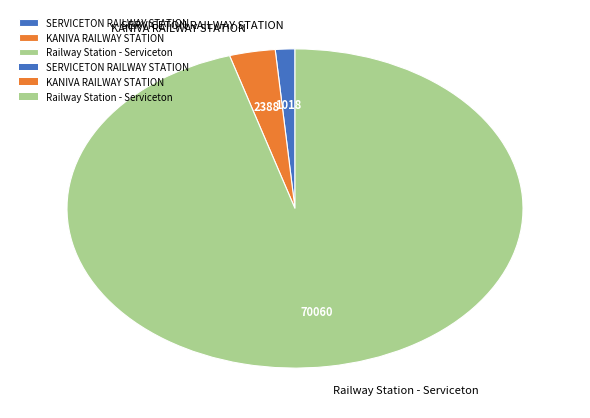

Does KANIVA RAILWAY STATION account for over 50% of the chart?

No